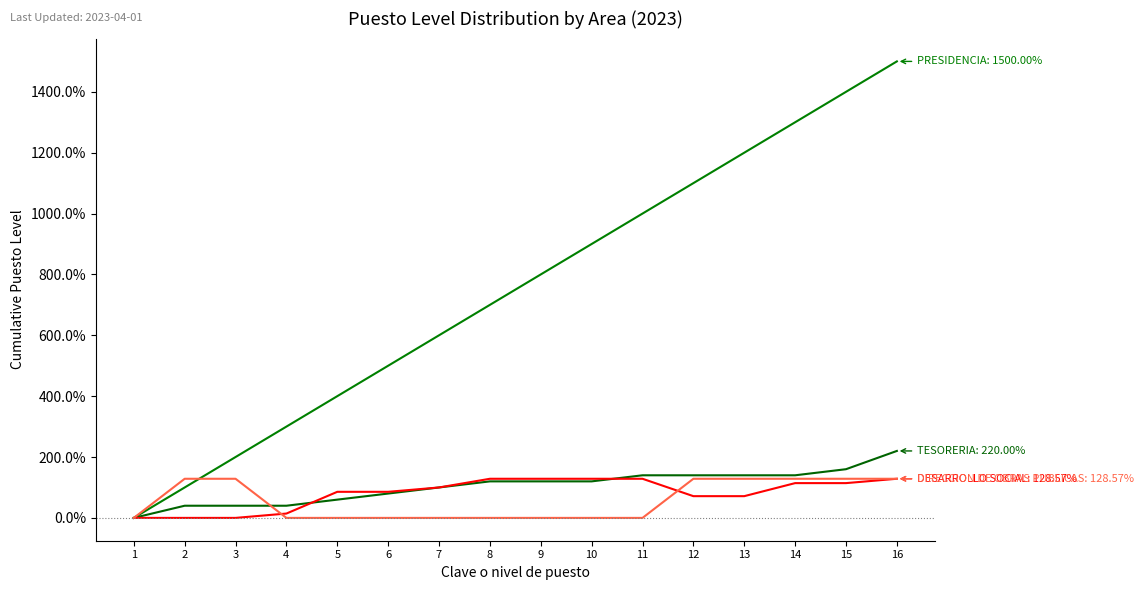

Is this an area chart (filled region under the line)?

No